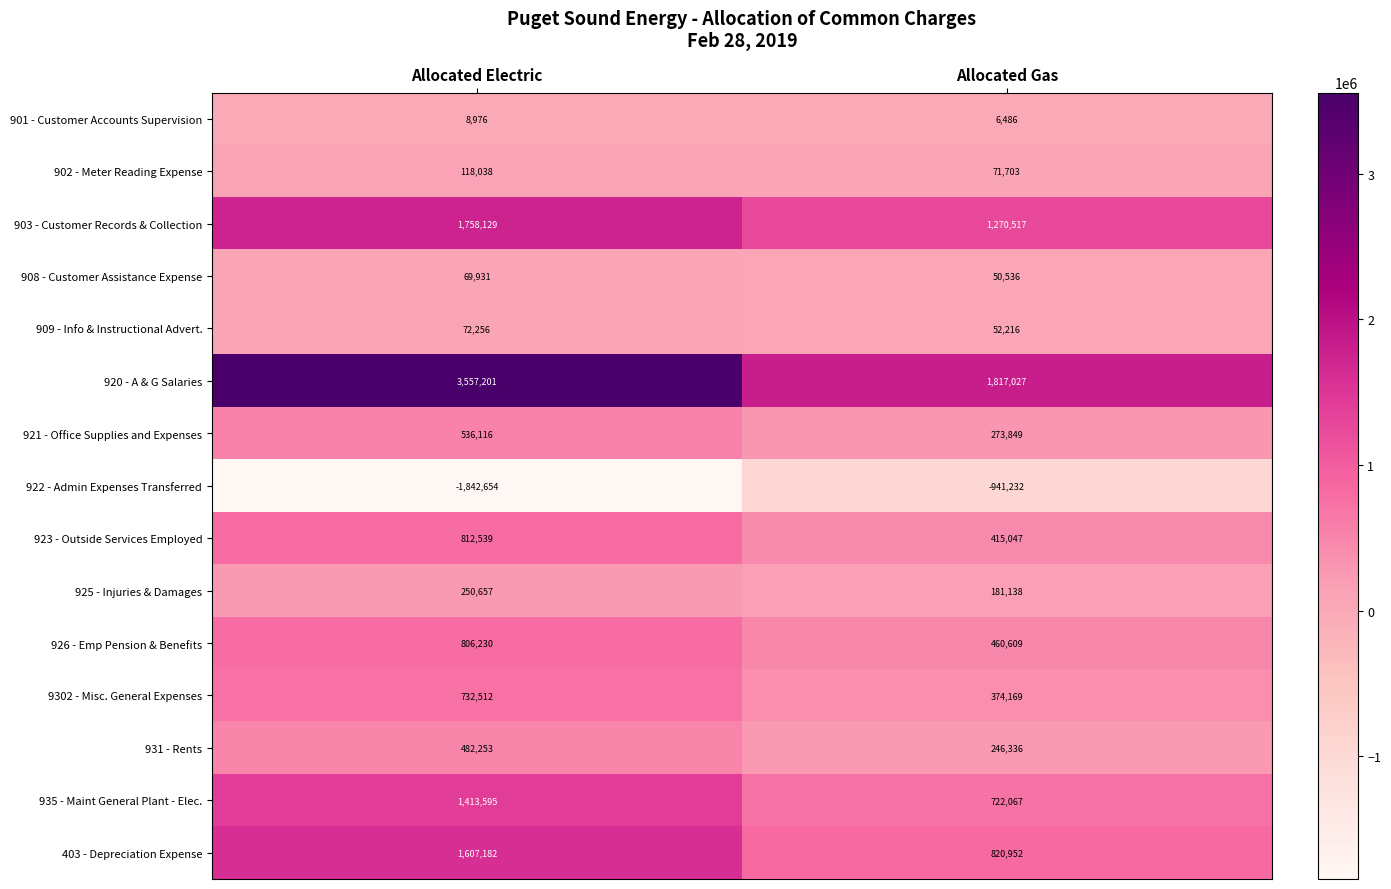

What is the sum of the 909 - Info & Instructional Advert. values at Allocated Gas and Allocated Electric?

124472